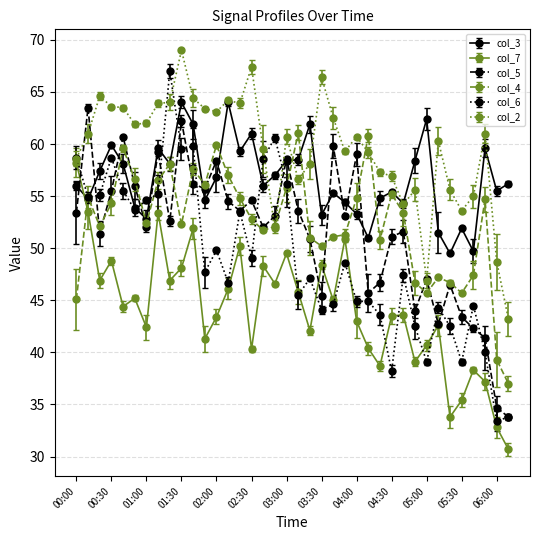

What is the value of the col_6 point at the 20th from the left?

45.5